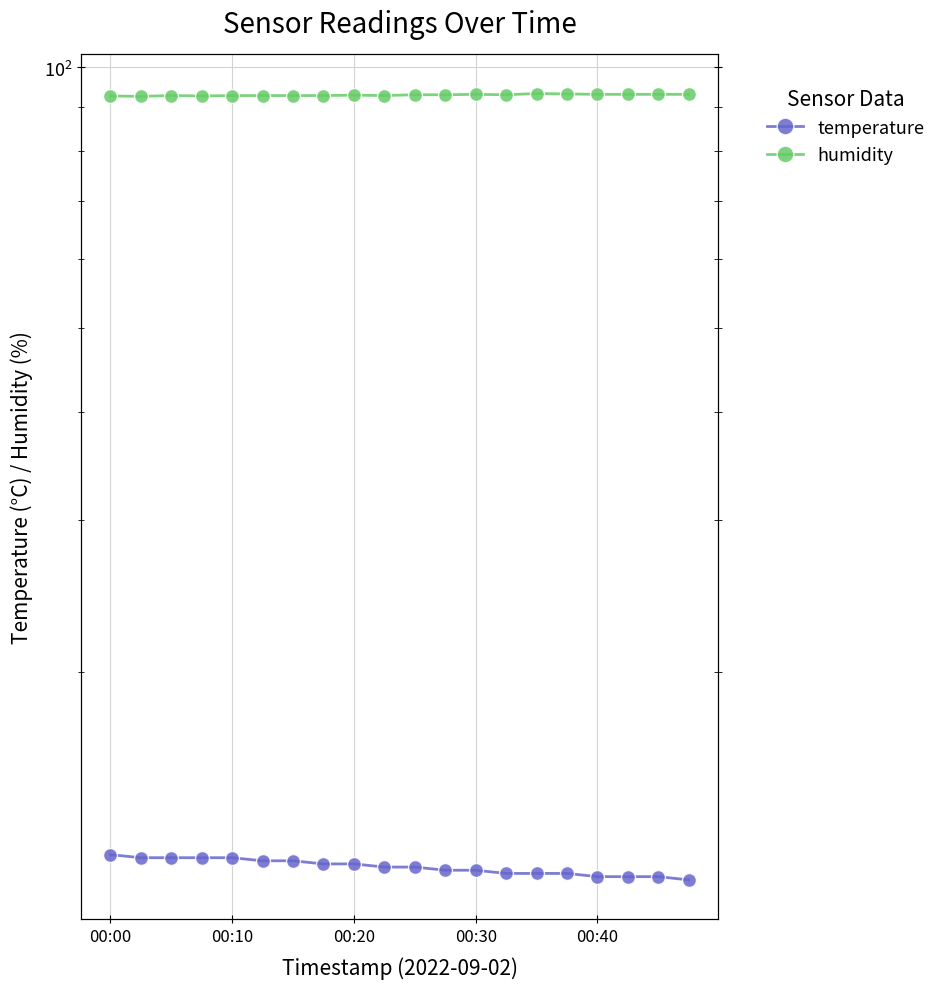

The value of humidity at 00:40 is 93.1. True or false?

True